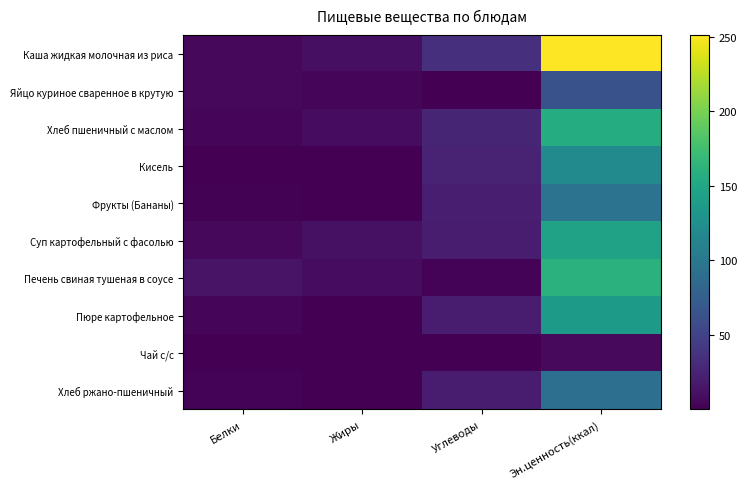

Reading left to right, extract all data points from this chart.

Каша жидкая молочная из риса: Белки=5.1	Жиры=10.7	Углеводы=33.4	Эн.ценность(ккал)=251.0
Яйцо куриное сваренное в крутую: Белки=5.1	Жиры=4.6	Углеводы=0.3	Эн.ценность(ккал)=63.0
Хлеб пшеничный с маслом: Белки=3.7	Жиры=8.5	Углеводы=26.2	Эн.ценность(ккал)=155.0
Кисель: Белки=0.1	Жиры=0.1	Углеводы=25.1	Эн.ценность(ккал)=119.2
Фрукты (Бананы): Белки=1.5	Жиры=0.5	Углеводы=21.0	Эн.ценность(ккал)=96.0
Суп картофельный с фасолью: Белки=5.6	Жиры=10.8	Углеводы=19.2	Эн.ценность(ккал)=144.4
Печень свиная тушеная в соусе: Белки=13.3	Жиры=8.8	Углеводы=2.6	Эн.ценность(ккал)=160.0
Пюре картофельное: Белки=3.1	Жиры=0.0	Углеводы=20.4	Эн.ценность(ккал)=137.2
Чай с/с: Белки=0.4	Жиры=0.1	Углеводы=0.1	Эн.ценность(ккал)=6.4
Хлеб ржано-пшеничный: Белки=2.2	Жиры=0.9	Углеводы=19.8	Эн.ценность(ккал)=92.0